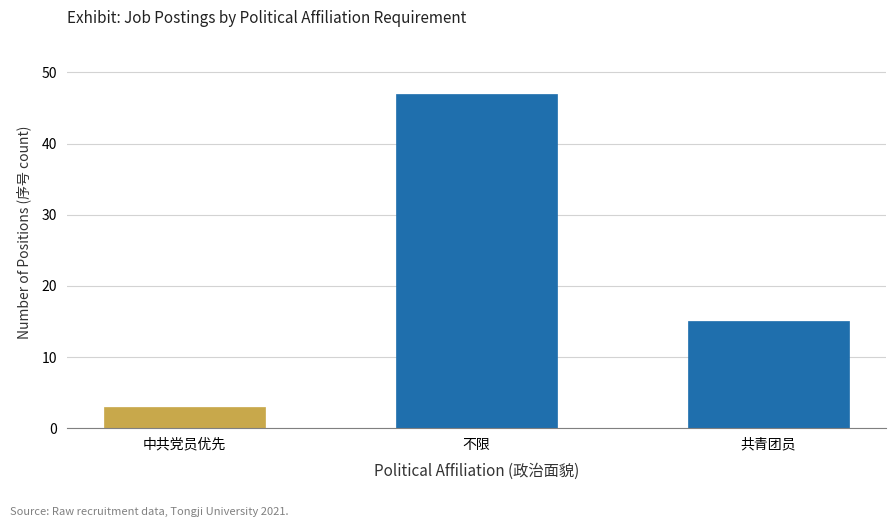

What is the sum of the values at 中共党员优先 and 共青团员?

18